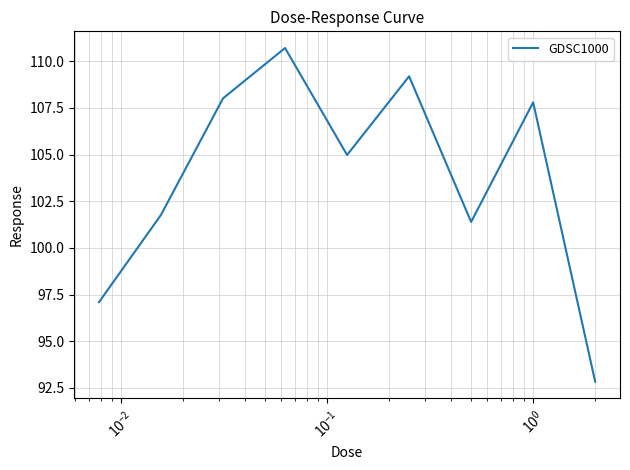

What is the maximum value shown in the chart?

110.7